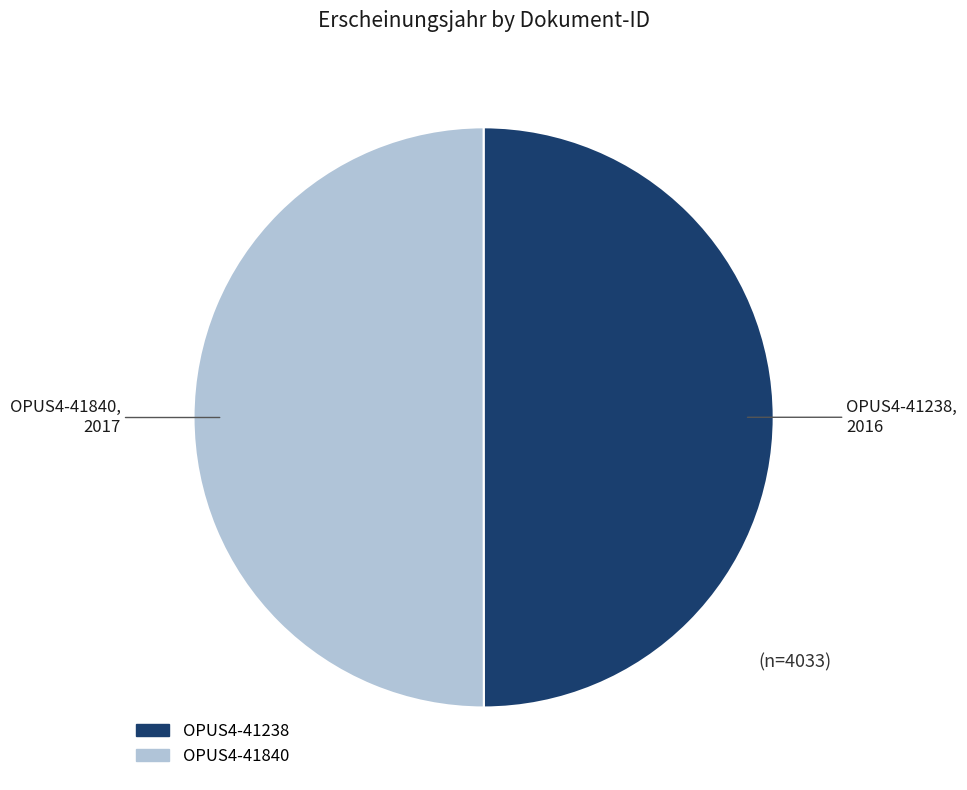

Is it true that OPUS4-41840 is 50% of the pie?

True